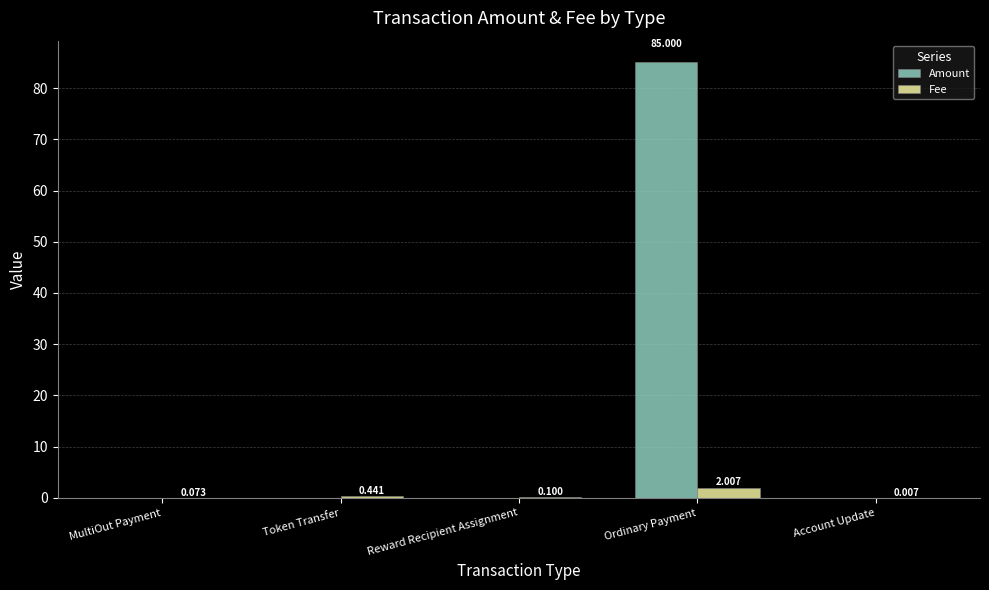

At which label is Fee closest to 1?

Token Transfer